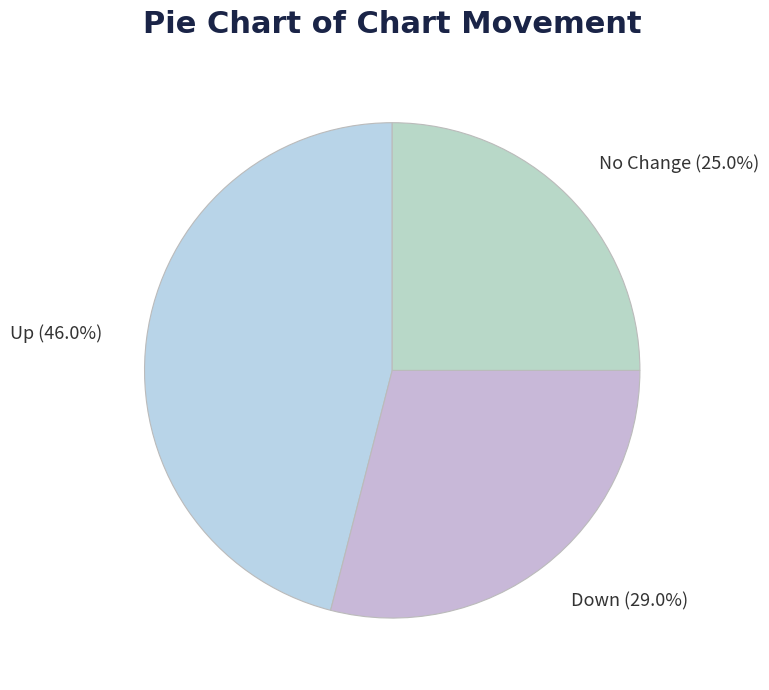

Between No Change (25.0%) and Up (46.0%), which is larger?

Up (46.0%)